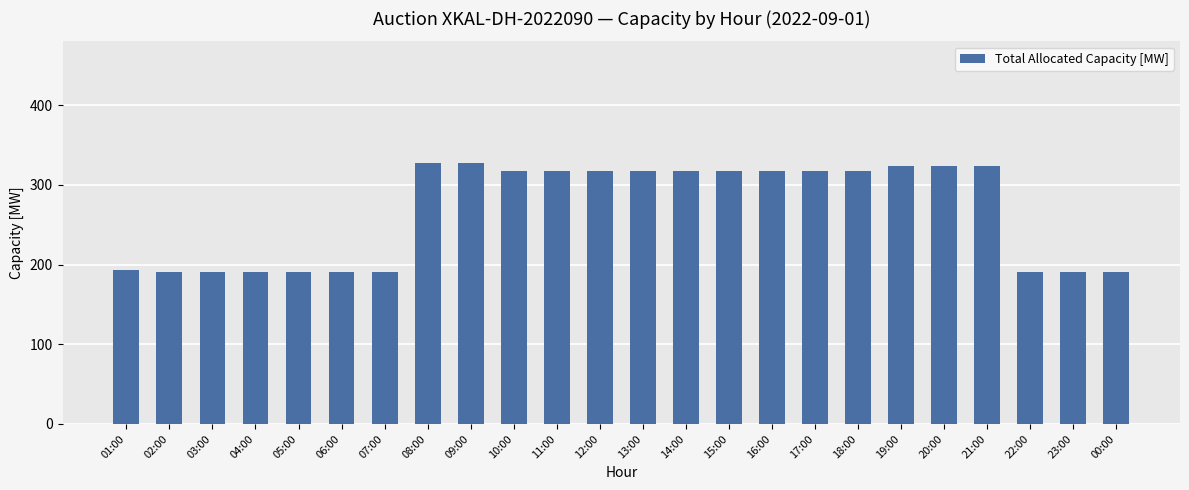

Read the value at 02:00, to the nearest 10.

190